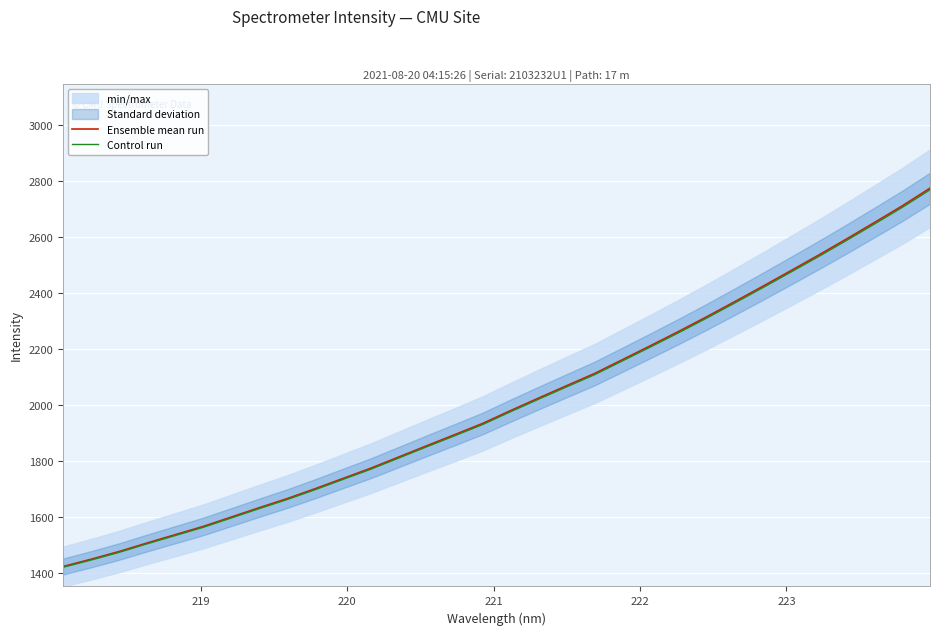

What is the minimum value for Ensemble mean run?

1424.3